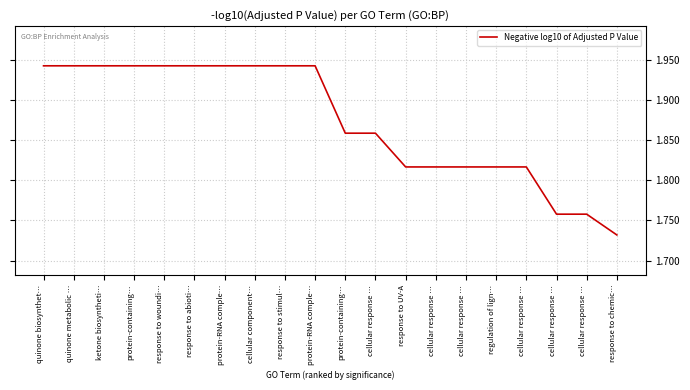

Which has a higher value, cellular response … or cellular response …?

cellular response …